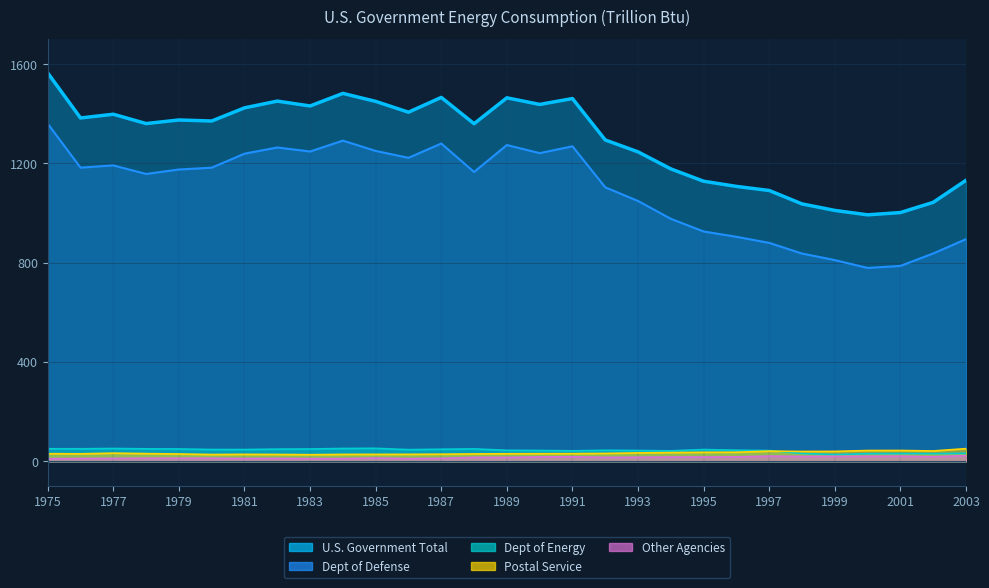

What is the sum of the Postal Service values at 1975 and 1989?

60.8